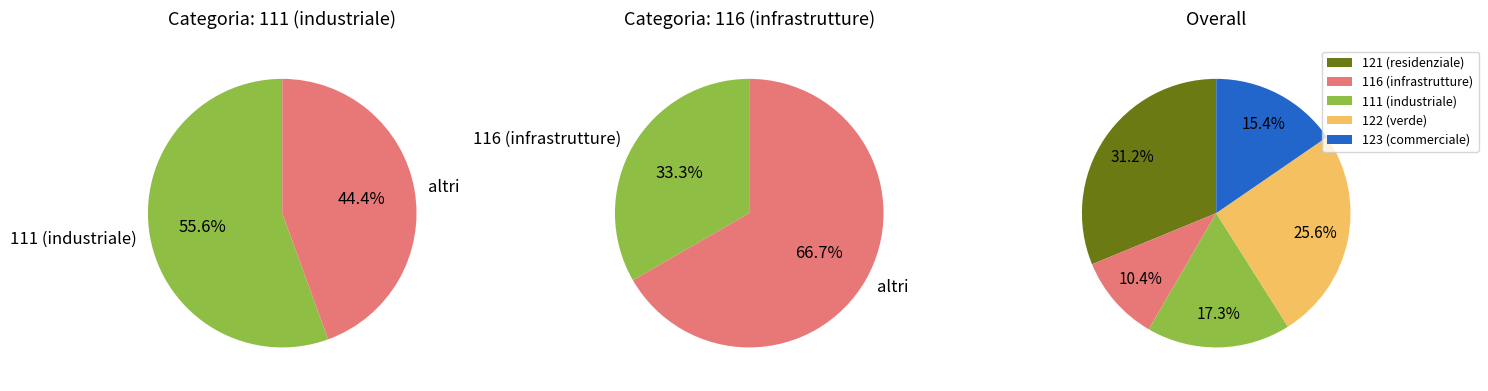

Which has a higher value, Avigliana (111) or Airasca (121)?

Airasca (121)